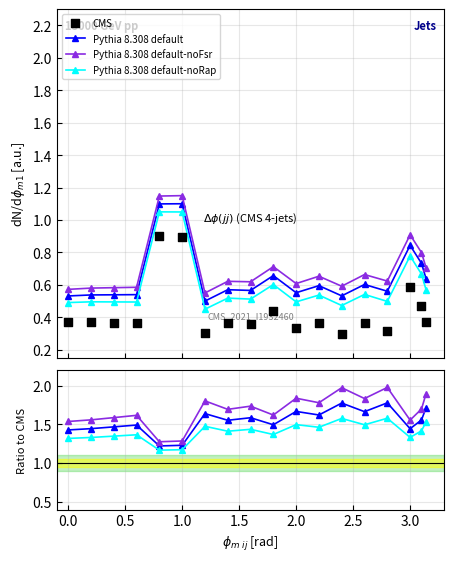

Which series has the largest total across all categories?

Pythia 8.308 default-noFsr